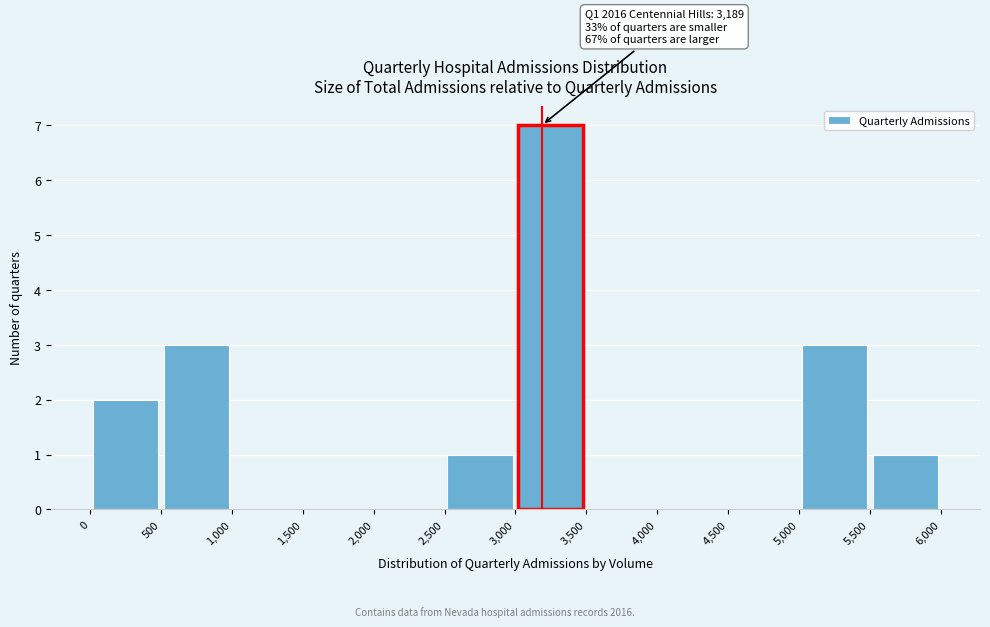

Which range on the x-axis has the tallest bar?

3,000 to 3,500